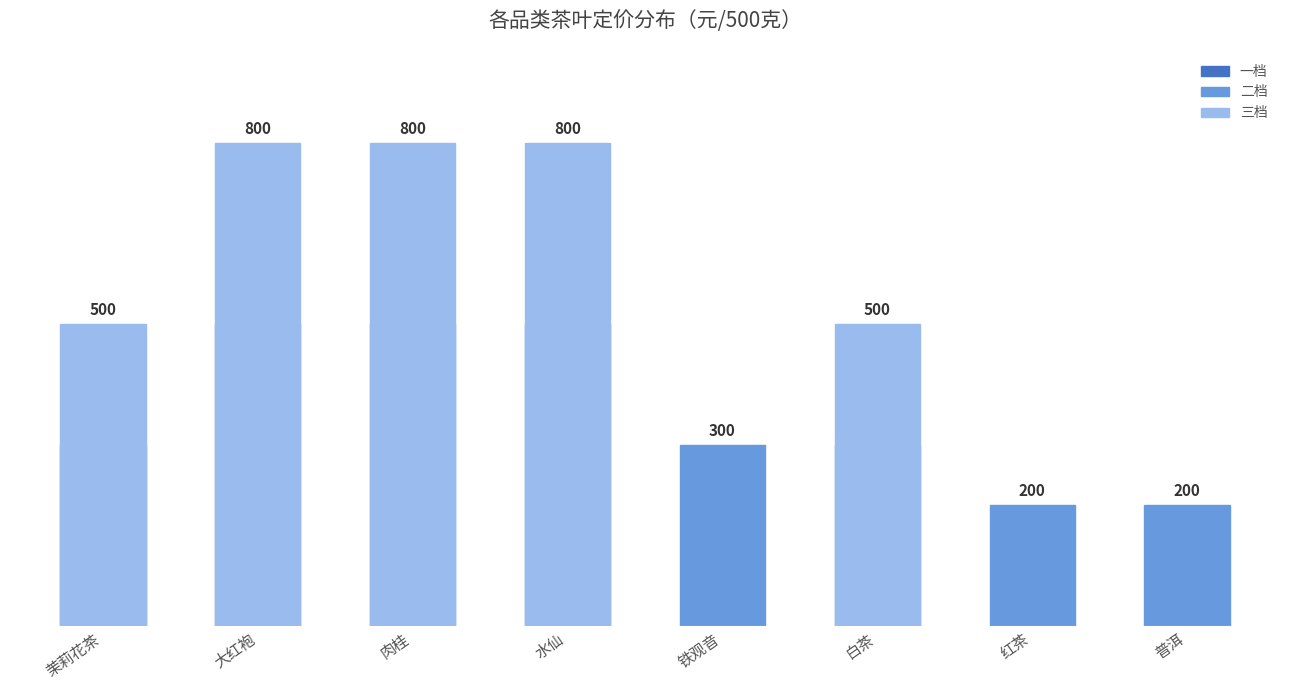

List the series in order of their peak value, highest first.

三档, 二档, 一档